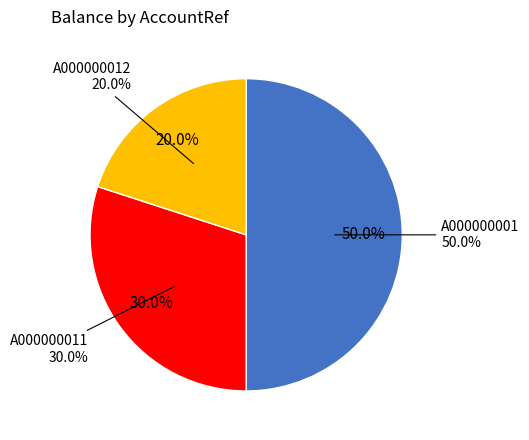

What portion of the pie excludes A000000011?

70.0%